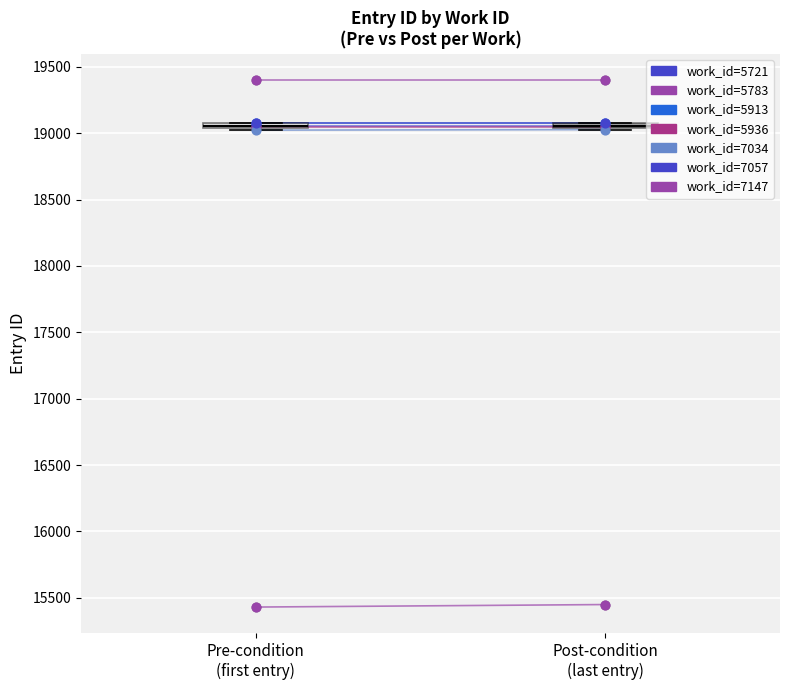

What is the change in value from 5783 to 7034?

+3594